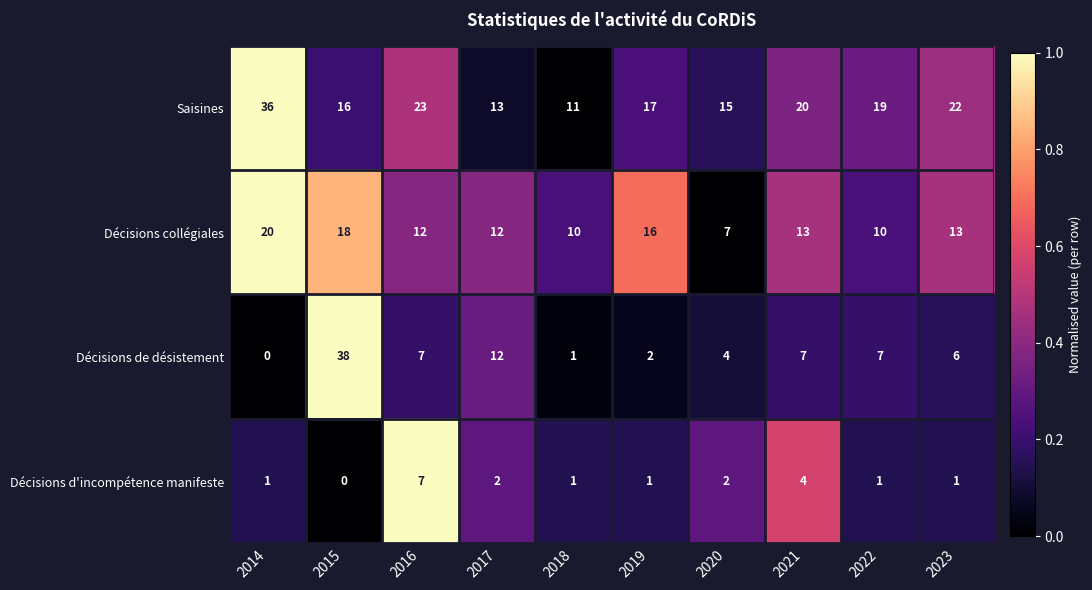

How many distinct data groups are displayed?

4